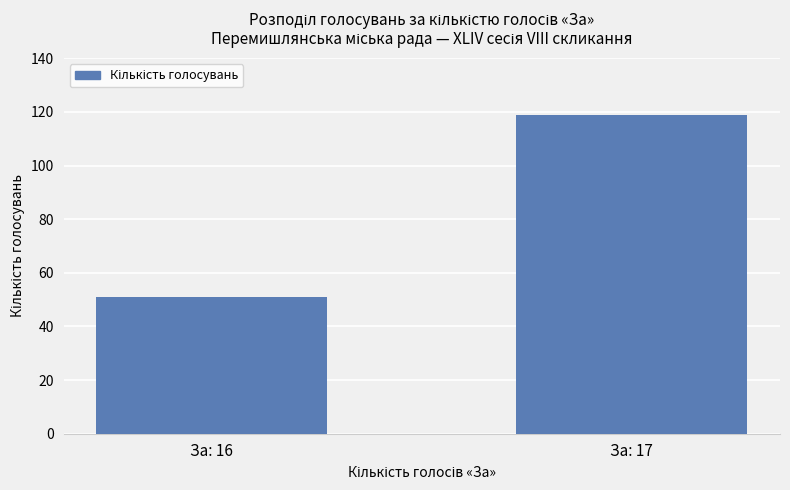

What is the change in value from За: 16 to За: 17?

+68